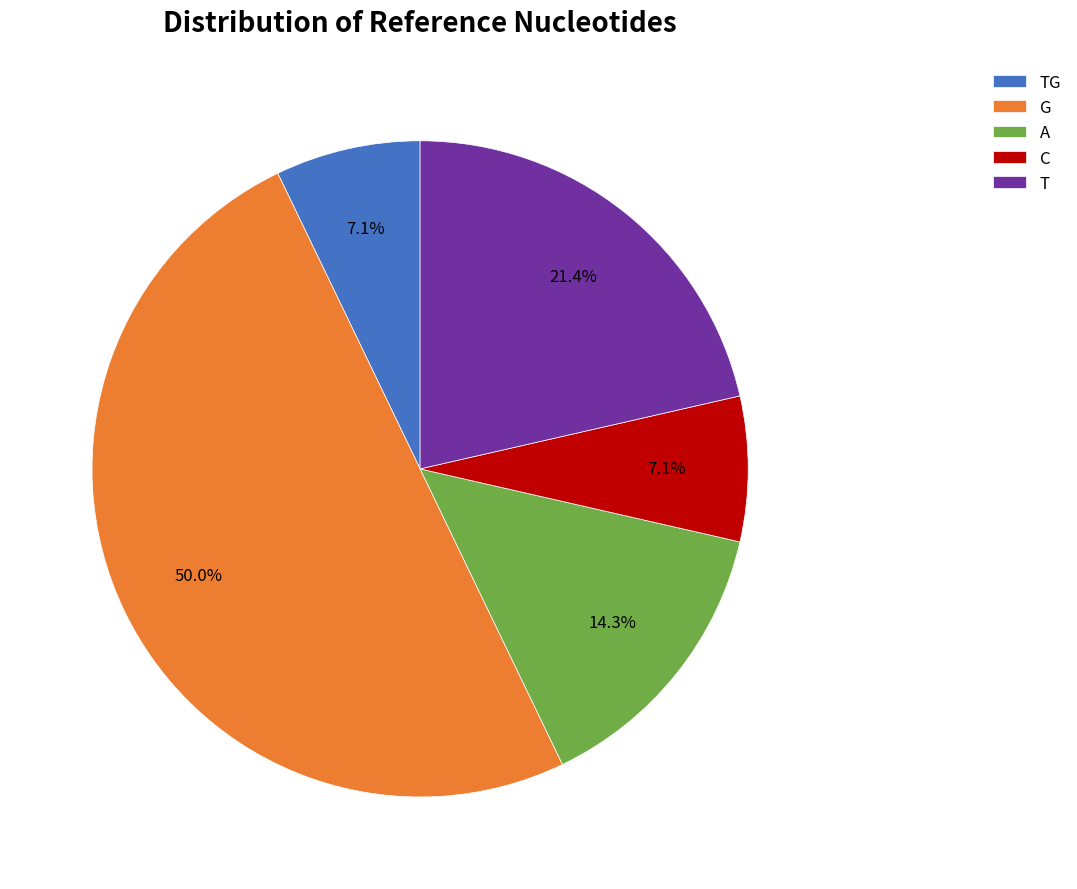

What percentage is the T slice, to the nearest percent?

21%